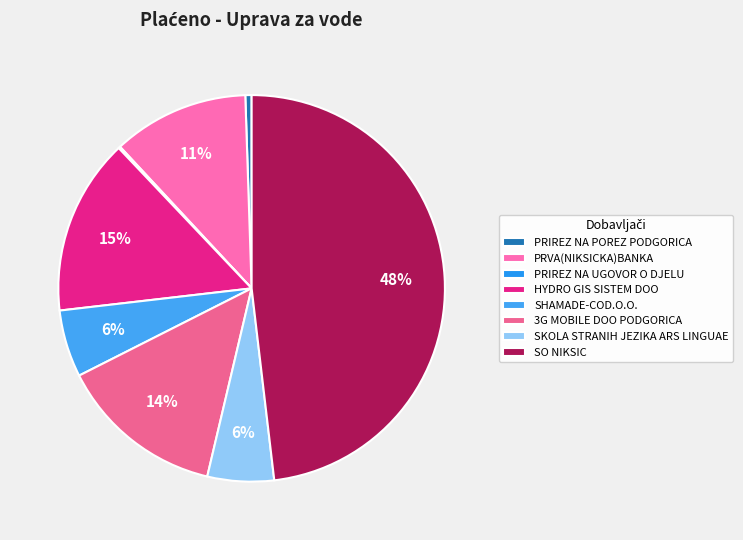

To the nearest percent, what portion does HYDRO GIS SISTEM DOO represent?

15%